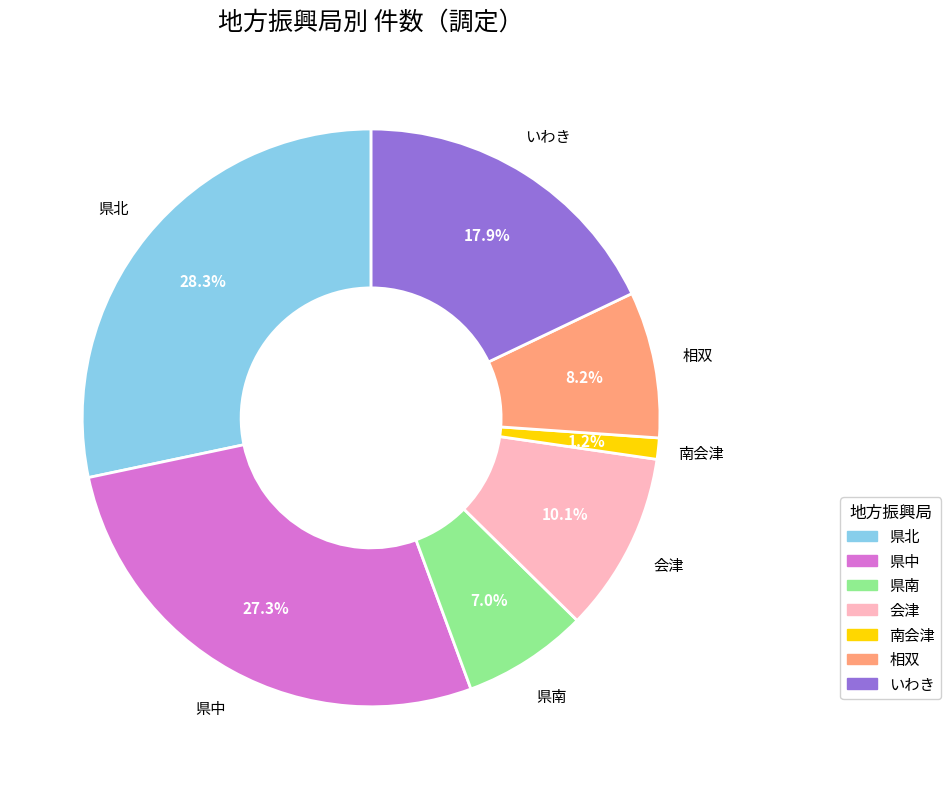

Rank the categories by value from lowest to highest.

南会津, 県南, 相双, 会津, いわき, 県中, 県北